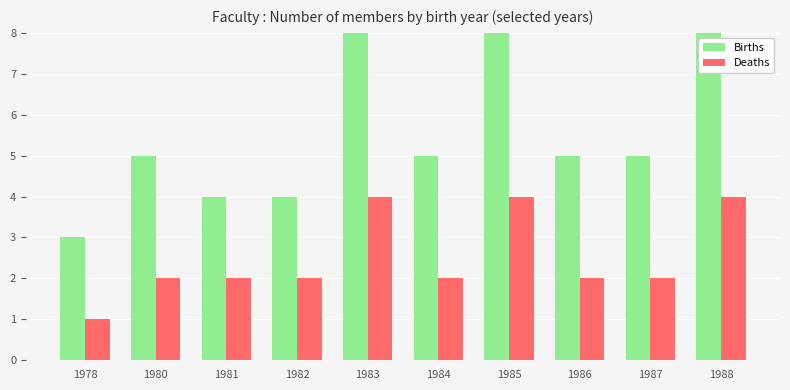

What is the difference between the highest and lowest values at 1988?

5